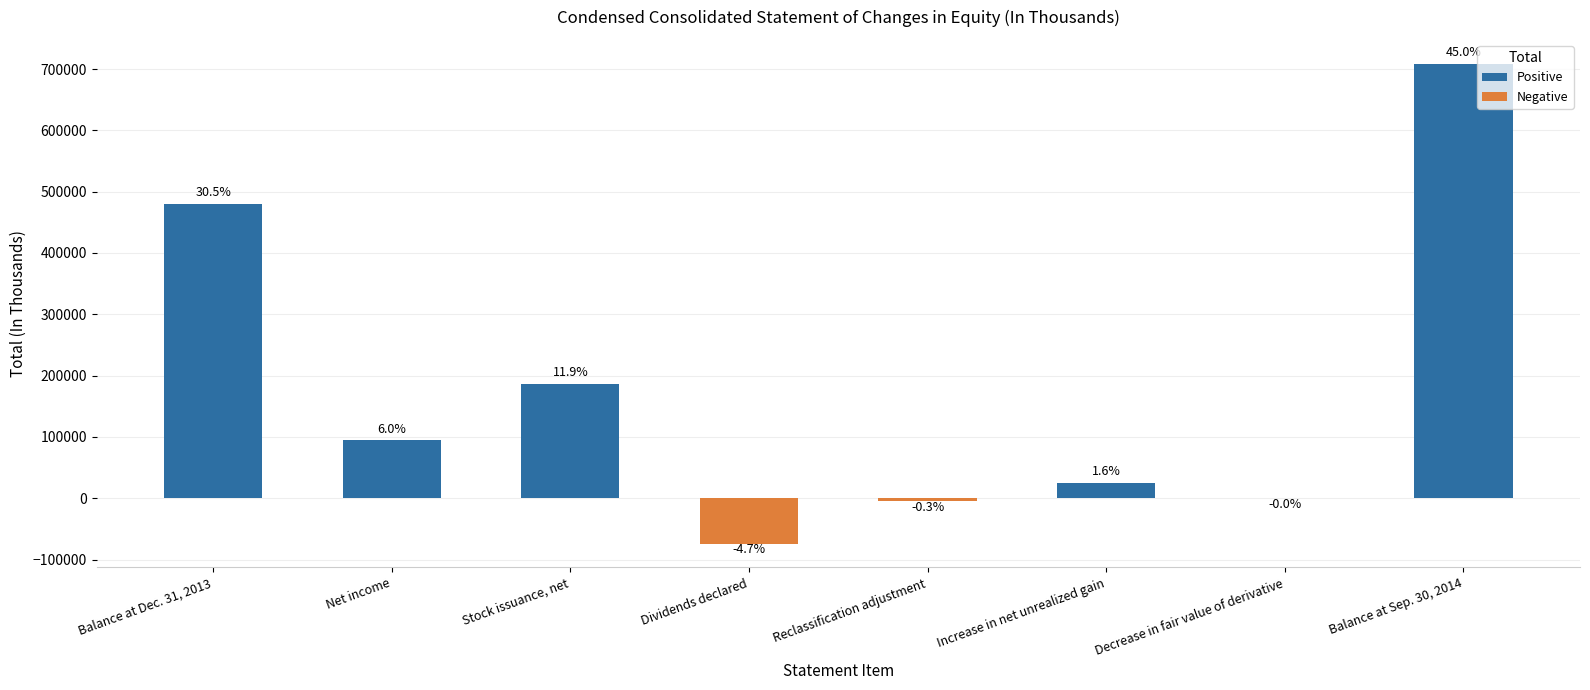

Are the bars horizontal?

No